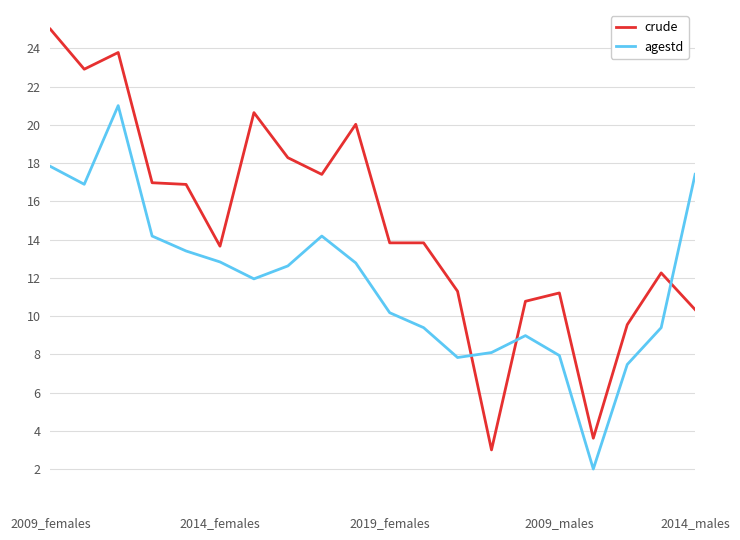

Does the chart have visible grid lines?

Yes